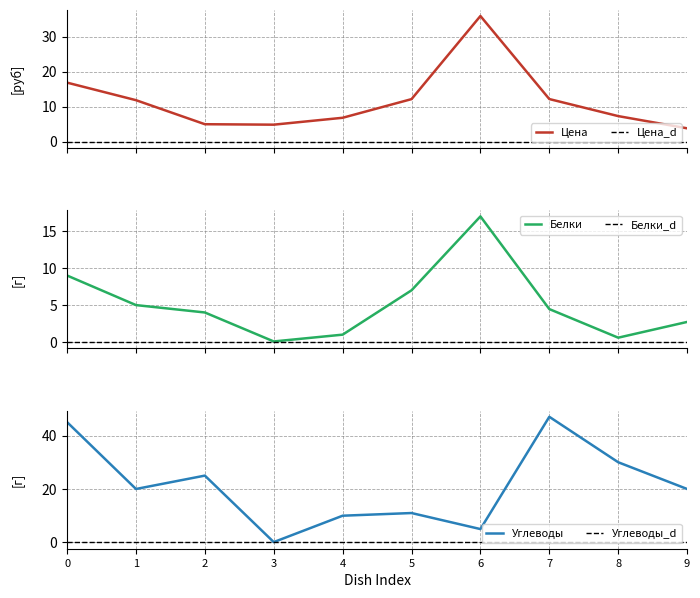

How many data points does each series have?

10